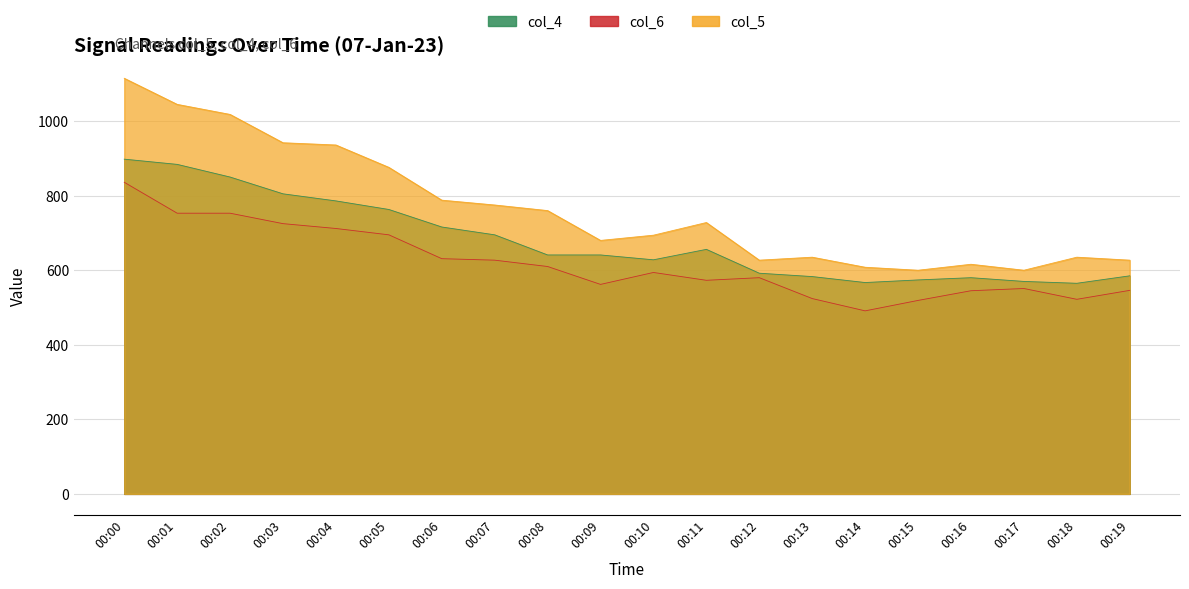

What is the value of the col_4 point at the 16th from the left?

574